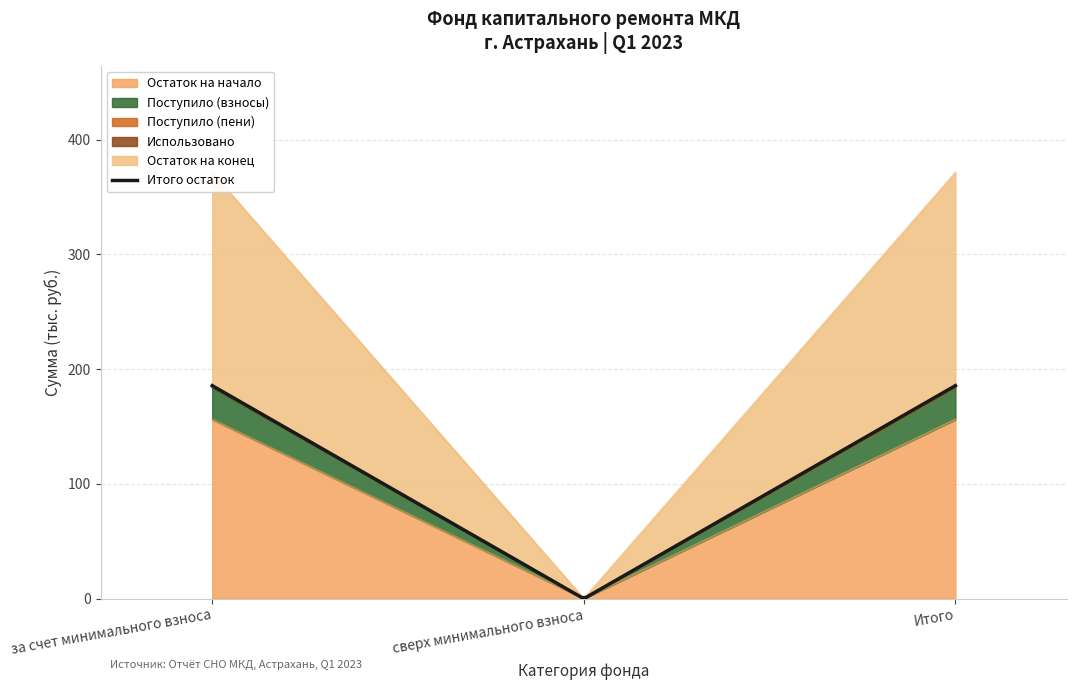

Where is Остаток на начало nearest to the value 78?

сверх минимального взноса